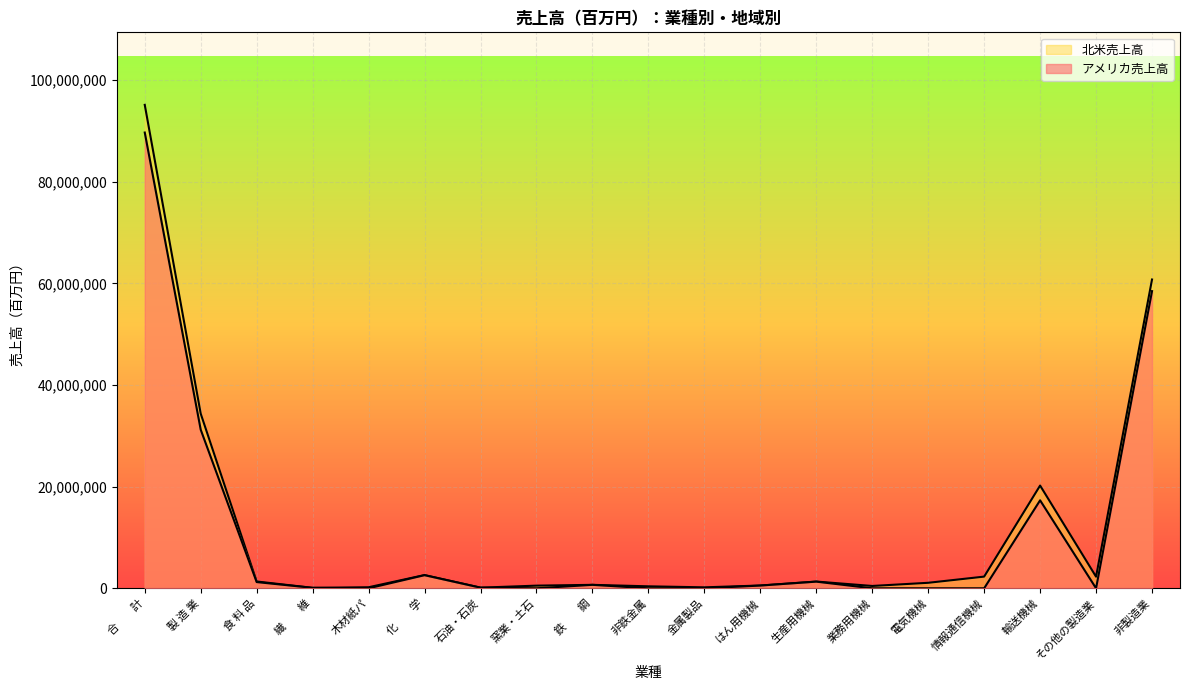

Does the chart display data point markers on the line(s)?

No